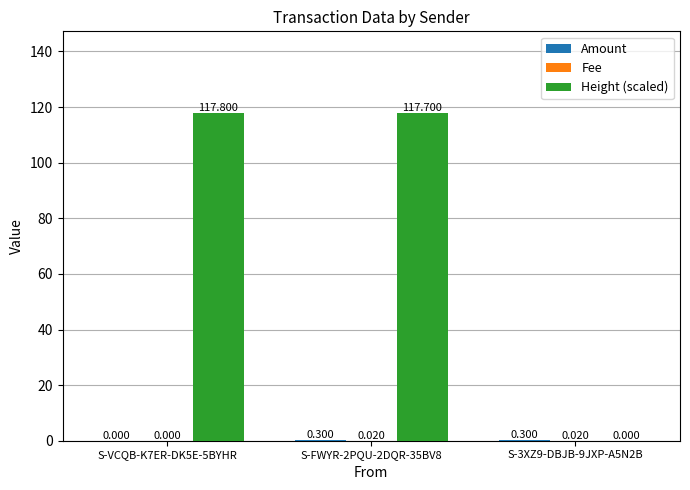

At how many categories does at least one series exceed 89?

2